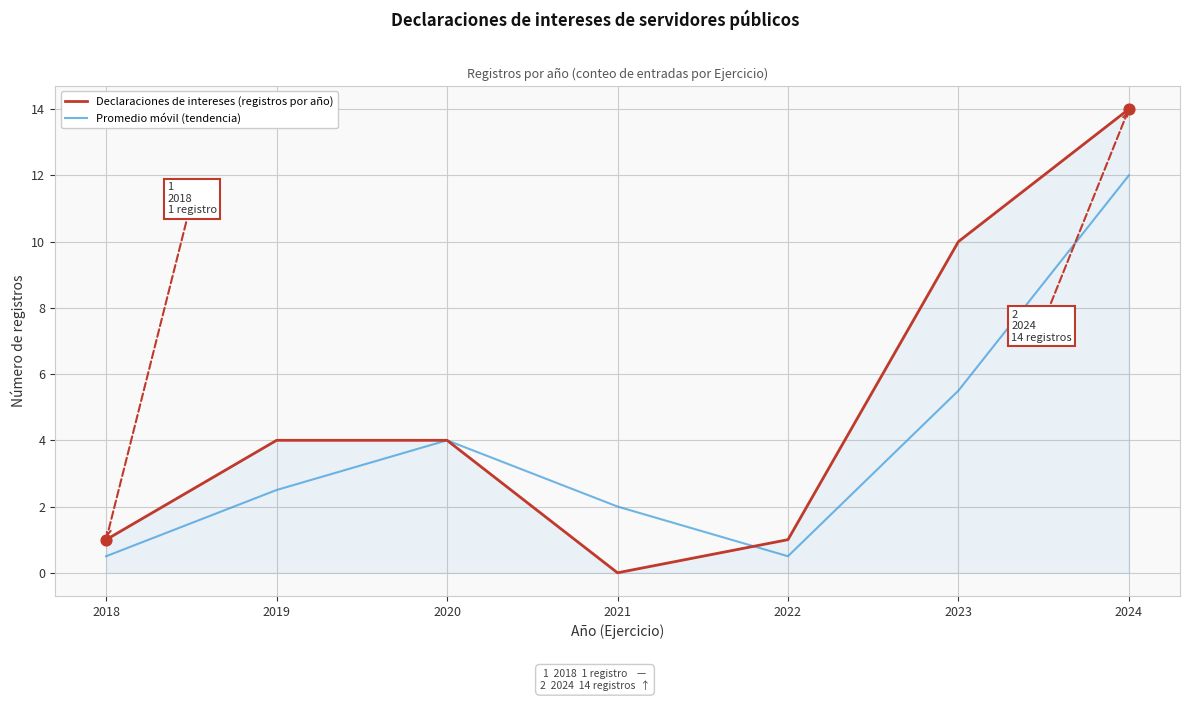

What is the spread (max minus min) of values at 2021?

2.0